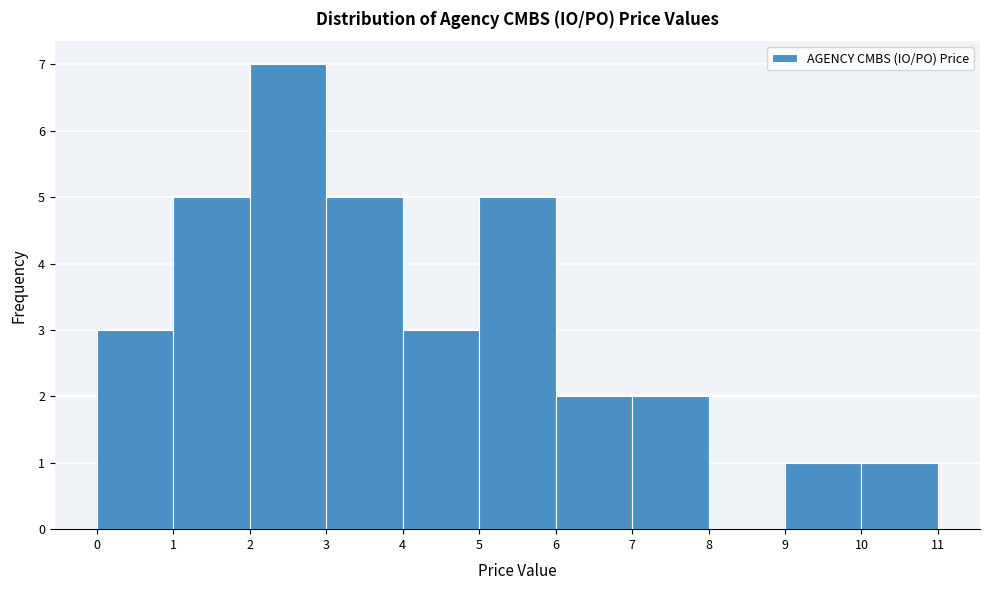

Reading left to right, transcribe this chart: for each bar, give the range it covers on the x-axis and its height. The values are not printed on the chart, so give them approximately, as read against the axis.

0 to 1: 3
1 to 2: 5
2 to 3: 7
3 to 4: 5
4 to 5: 3
5 to 6: 5
6 to 7: 2
7 to 8: 2
8 to 9: 0
9 to 10: 1
10 to 11: 1